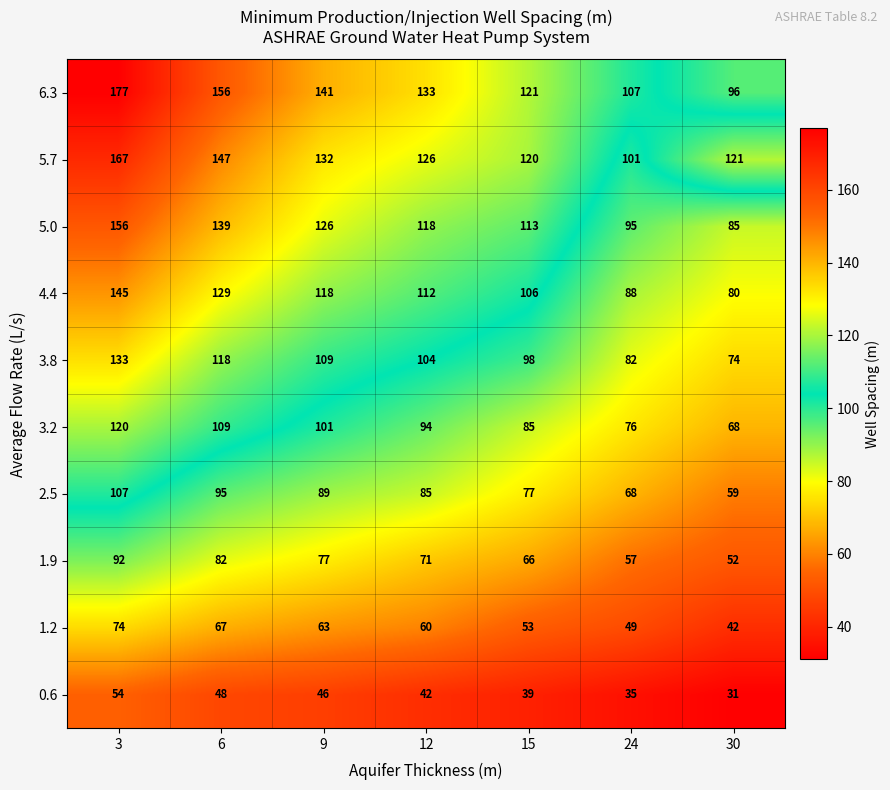

What is the maximum value shown in the chart?

177